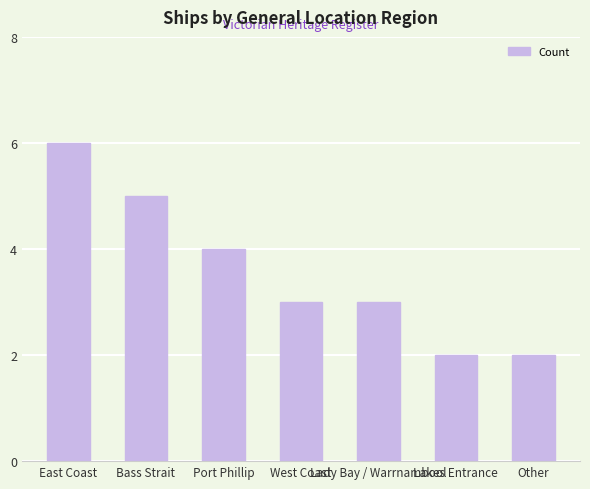

What is the smallest value displayed?

2